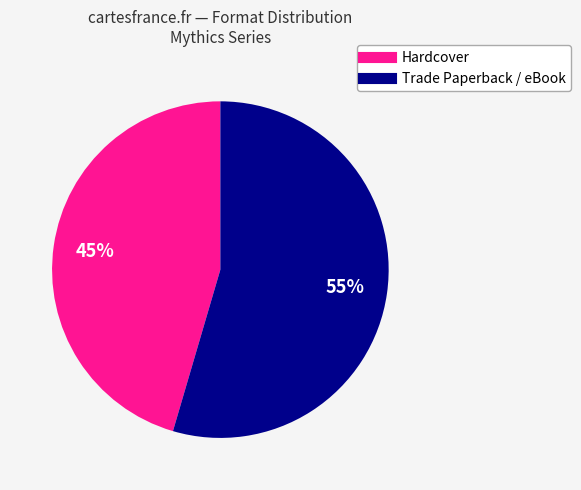

Is there any slice that represents more than half of the pie?

Yes